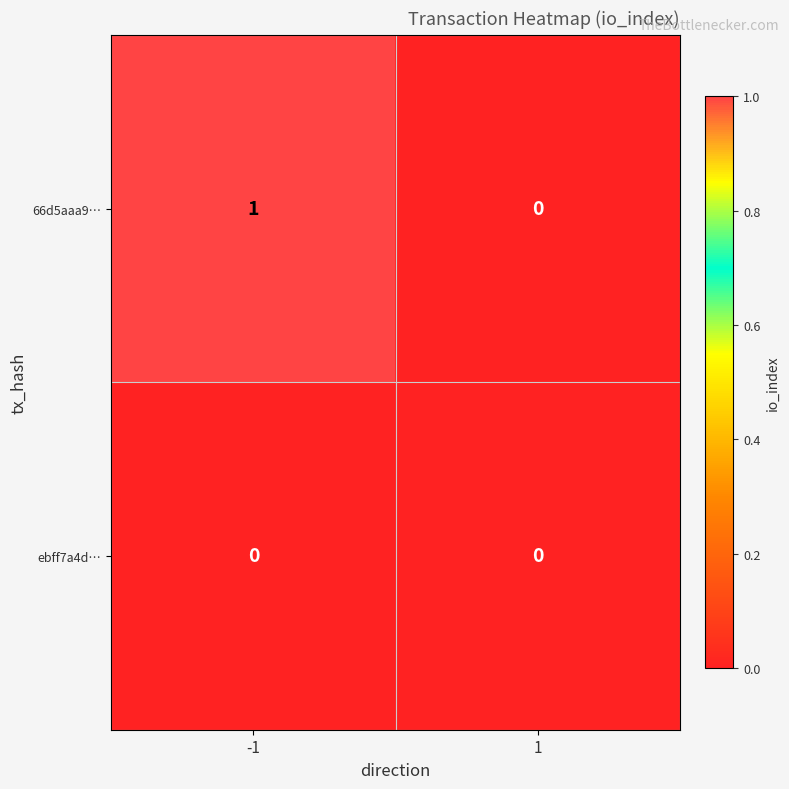

Which series has the largest total across all categories?

66d5aaa9…